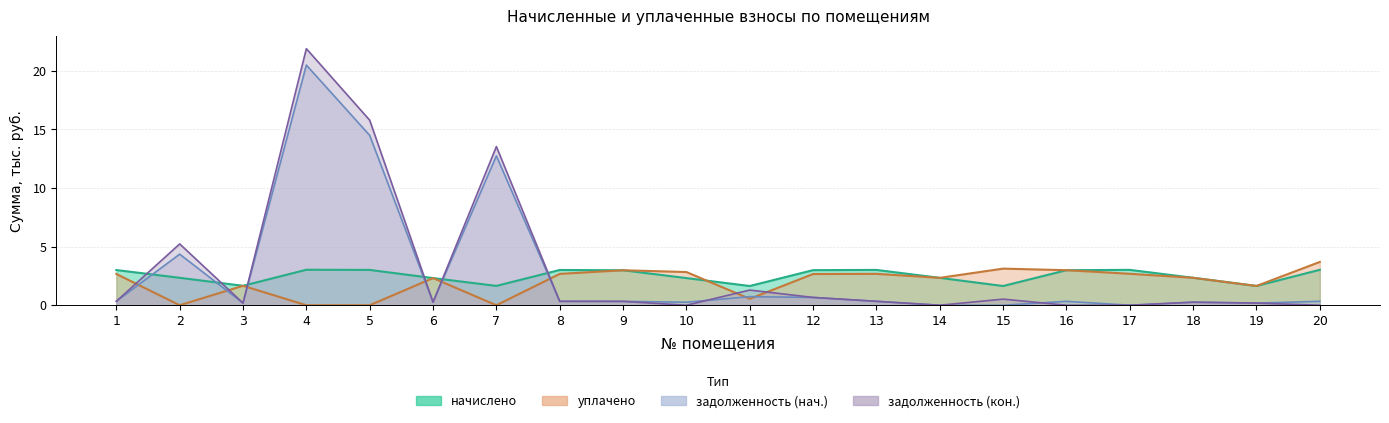

List the series in order of their peak value, lowest first.

начислено, уплачено, задолженность (нач.), задолженность (кон.)